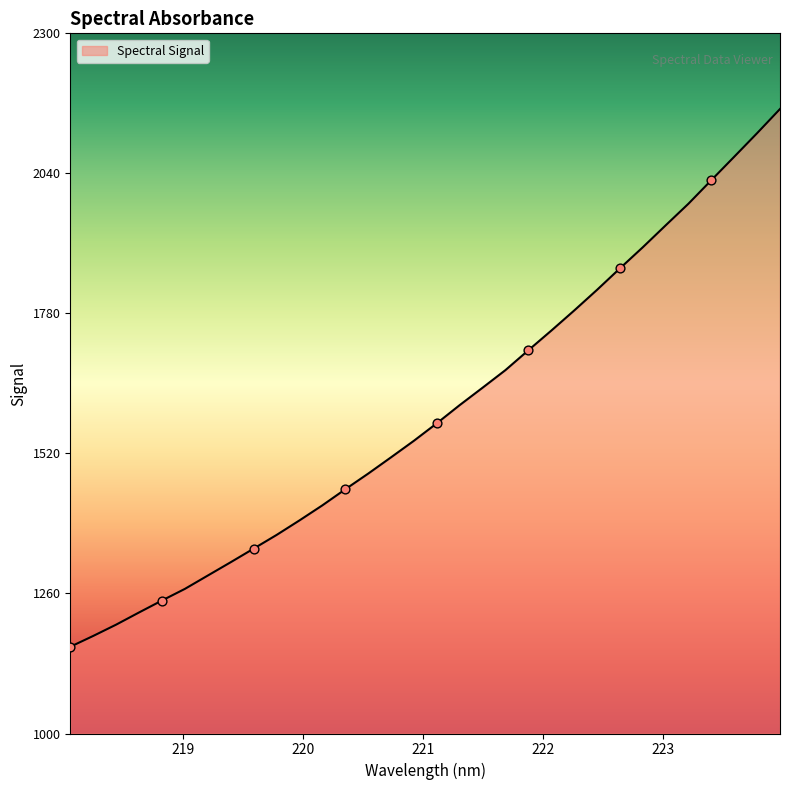

What is the smallest value displayed?

1161.0